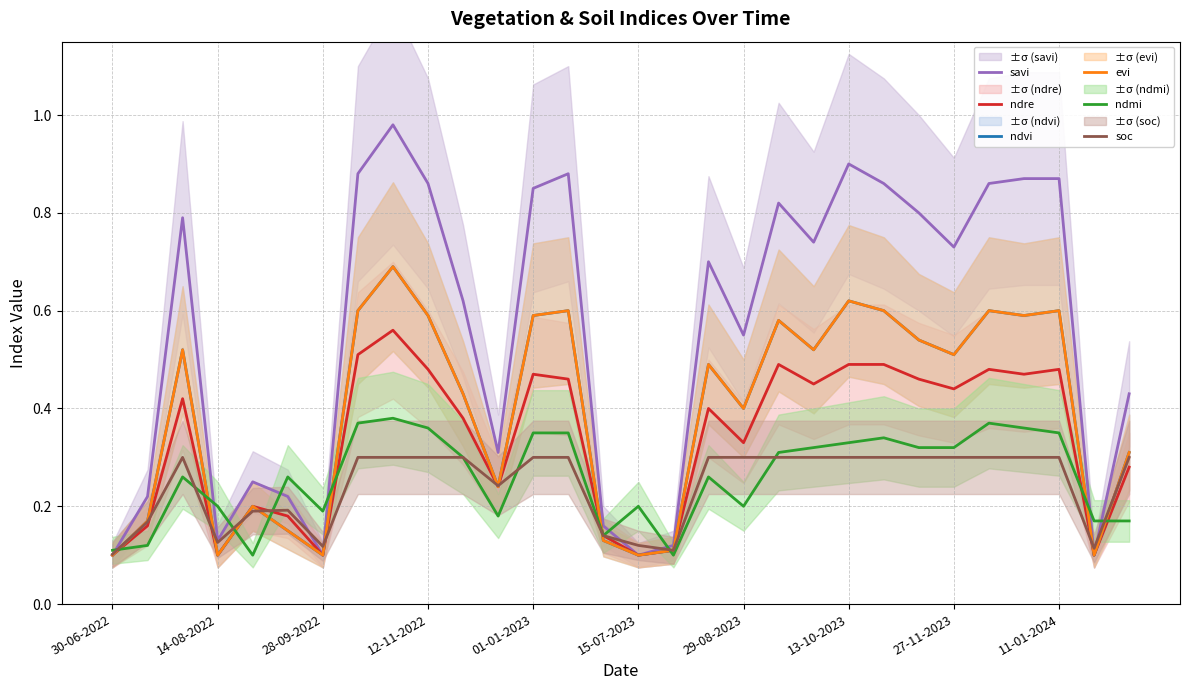

The evi series shows 0.5 at 23. True or false?

True